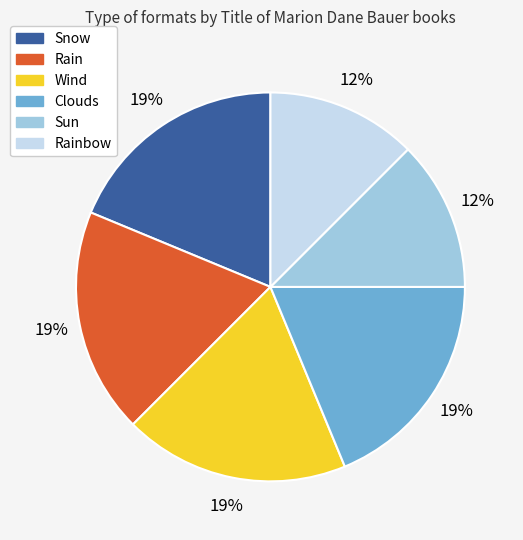

Does any single category account for the majority?

No